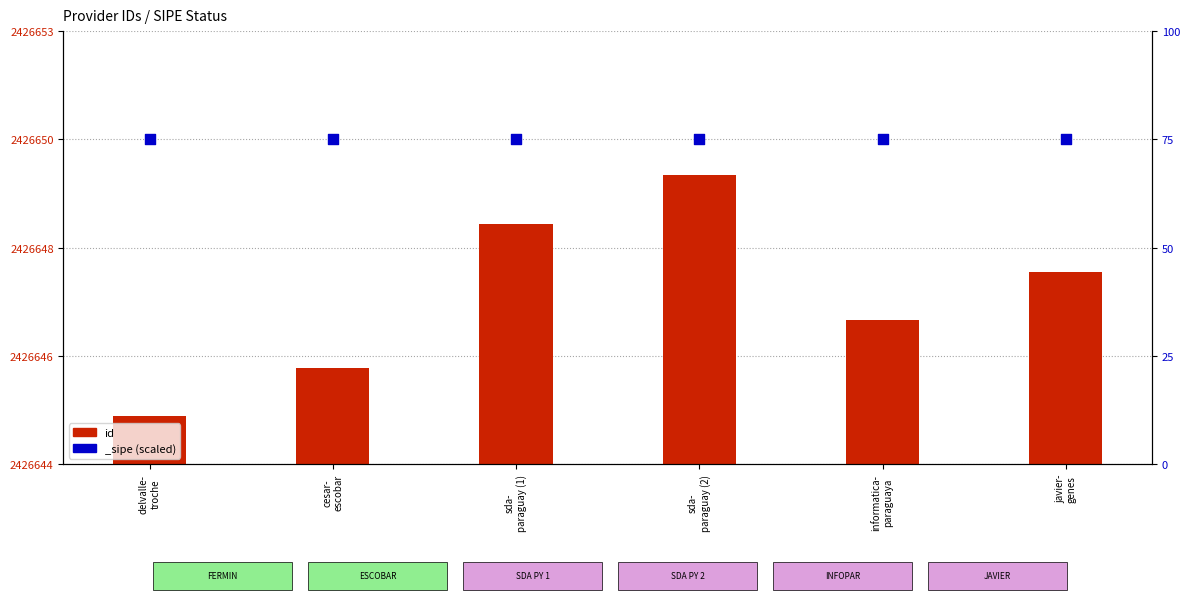

What is the change in value from delvalle-
troche to sda-
paraguay (1)?

+4